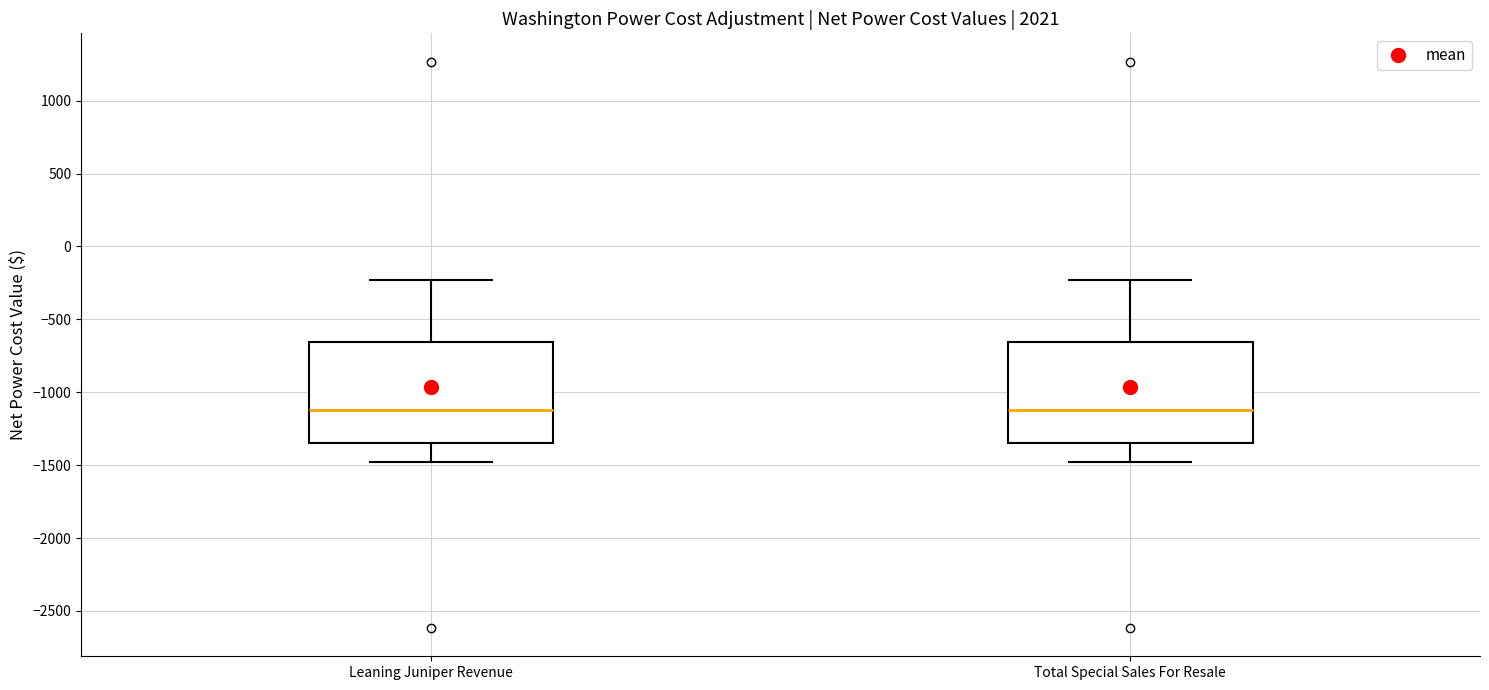

Where does the upper whisker of the box for Leaning Juniper Revenue end on the y-axis? The values are not printed on the chart, so give them approximately, as read against the axis.

-250